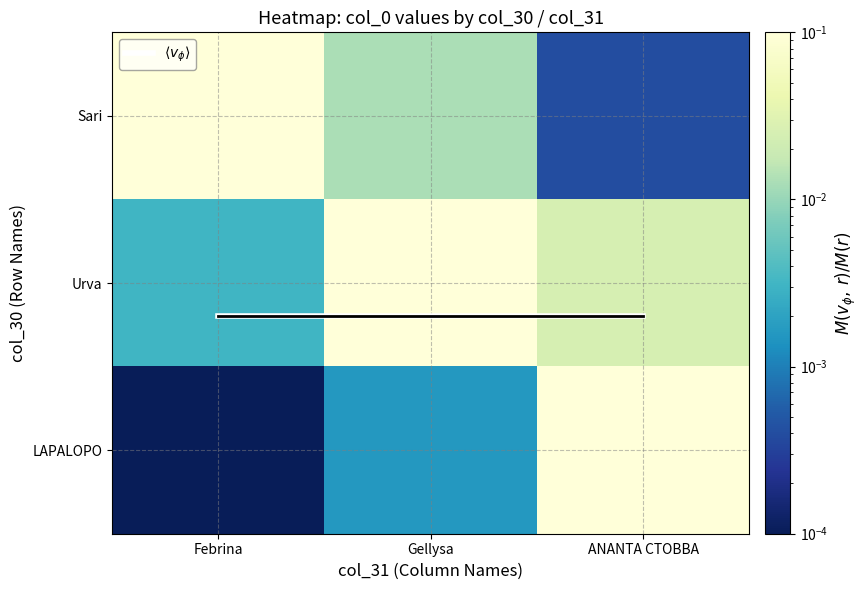

Which category has the highest value in the $\langle v_\phi \rangle$ series?

Febrina